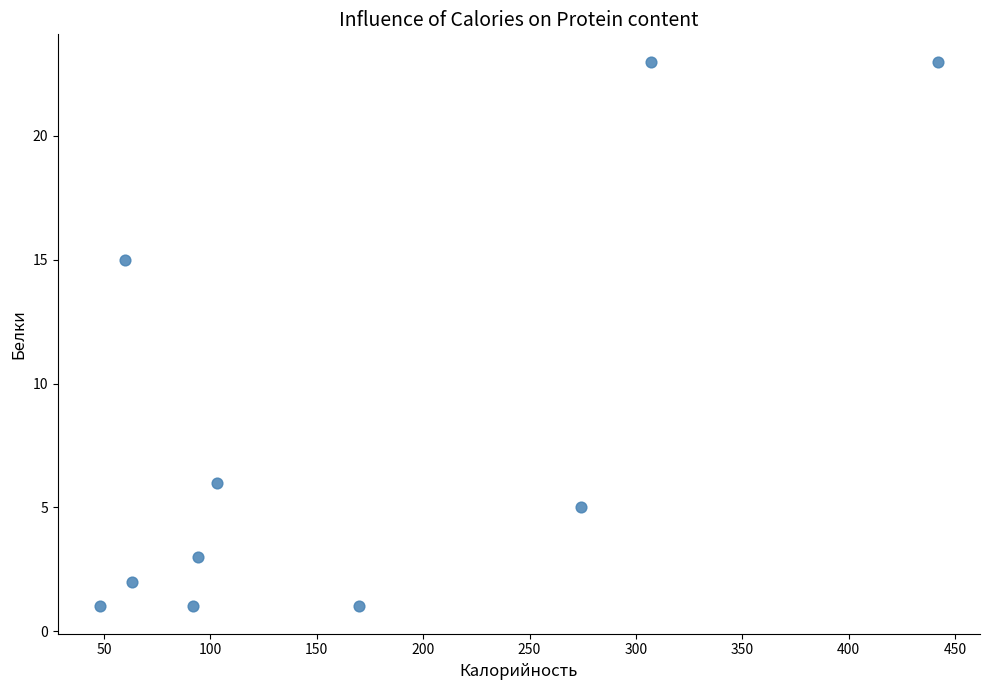

What is the average Y value?

8